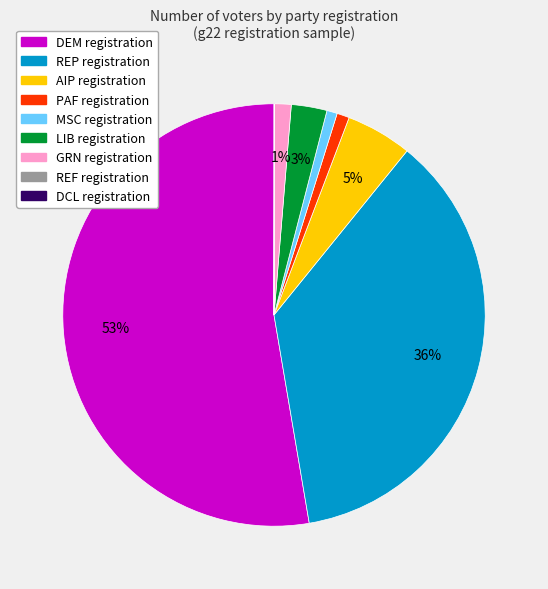

Does any single category account for the majority?

Yes